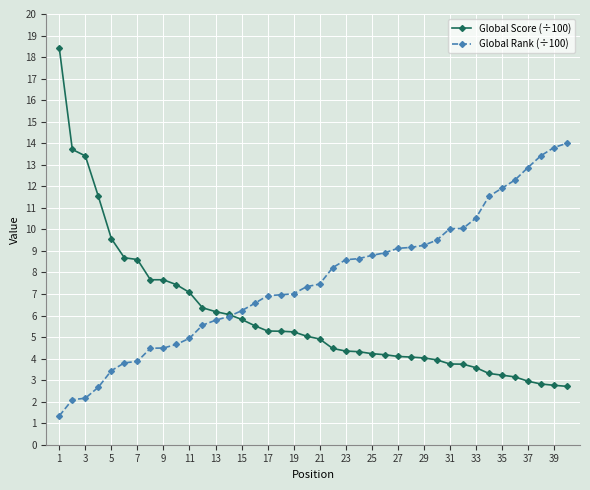

Which series has the largest total across all categories?

Global Rank (÷100)